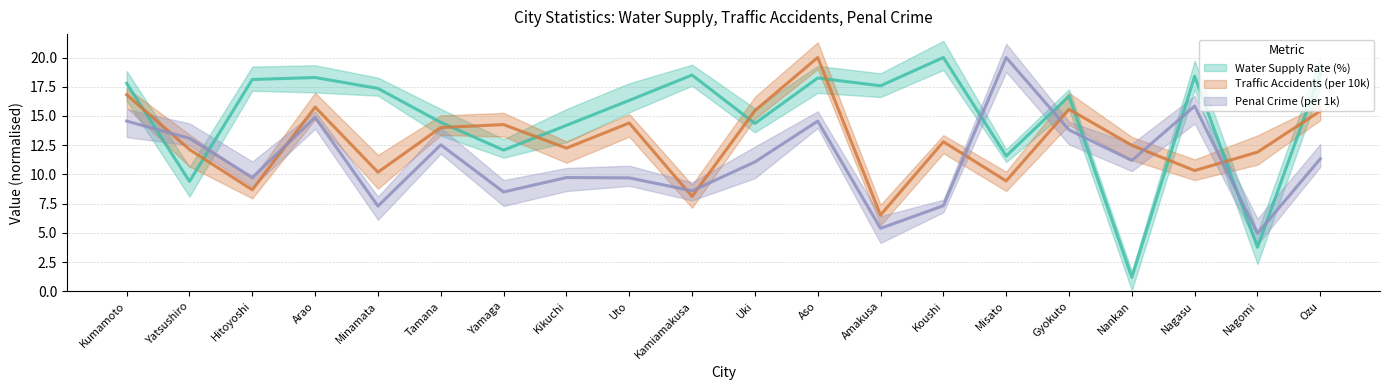

At Hitoyoshi, list the series in order from largest to smallest.

Water Supply Rate (%), Penal Crime (per 1k), Traffic Accidents (per 10k)